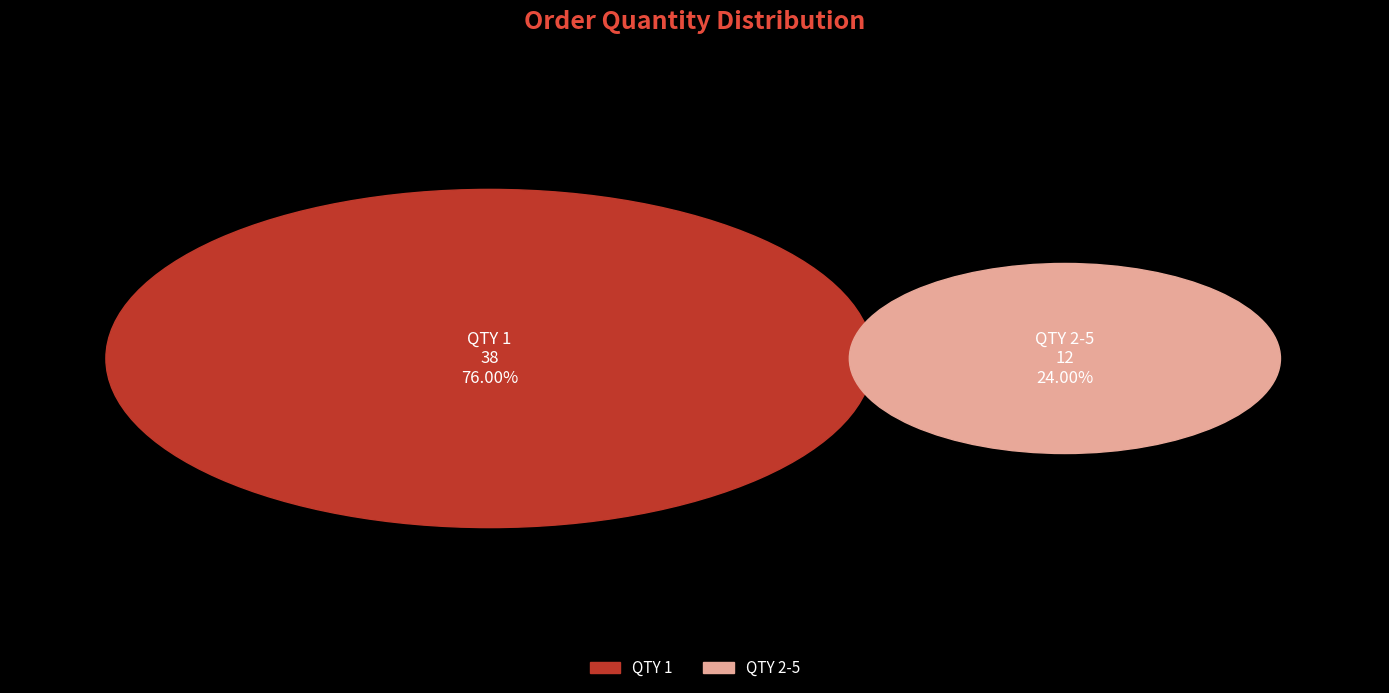

How many segments does this pie chart have?

2